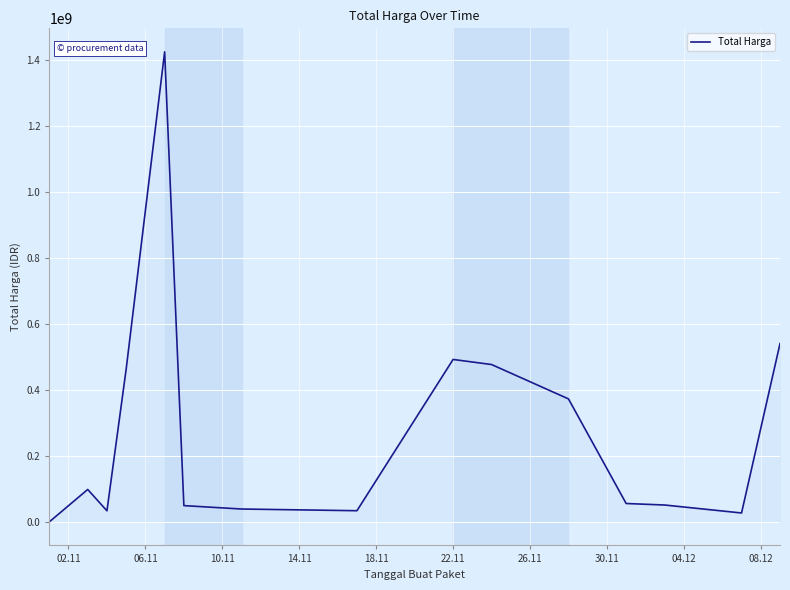

How many lines are shown in the chart?

1